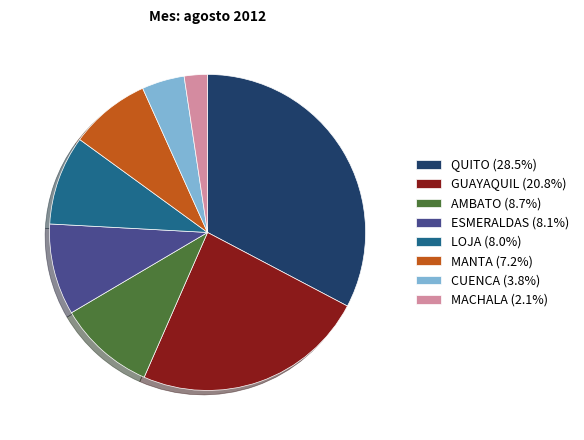

Approximately how many times larger is the value at AMBATO (8.7%) compared to QUITO (28.5%)?

0.3